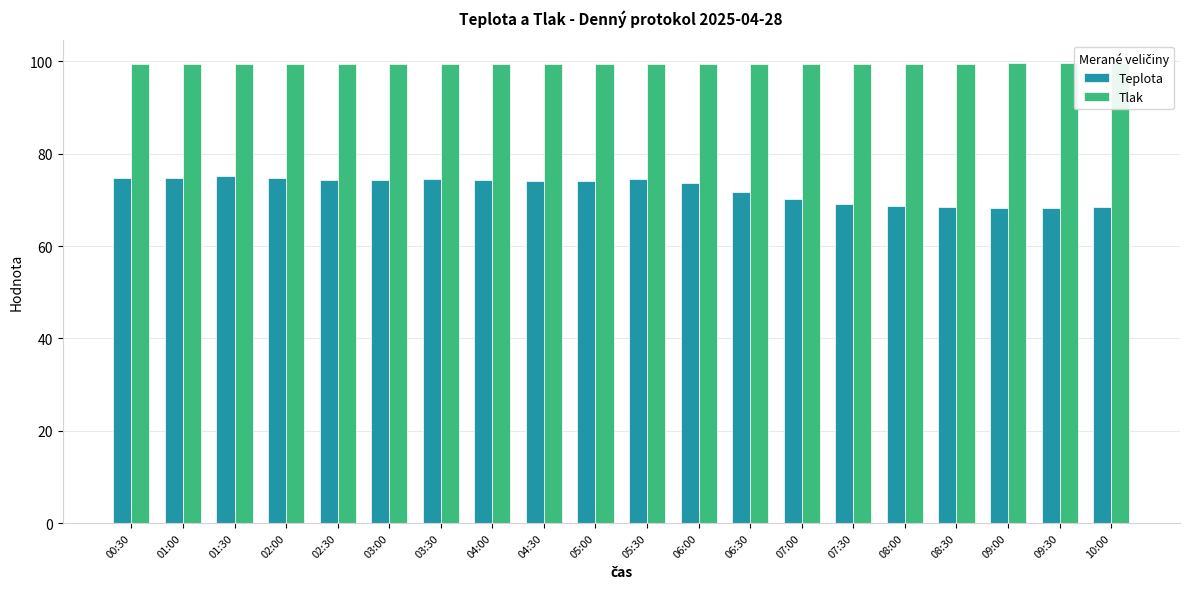

Between 05:30 and 08:00, which series saw the biggest shift?

Teplota